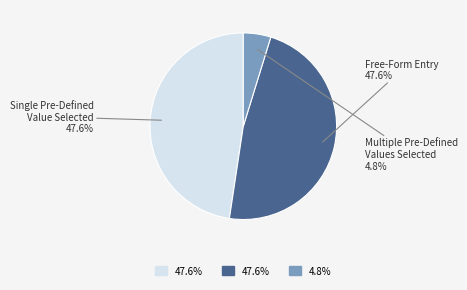

Is there a majority slice in this chart?

No